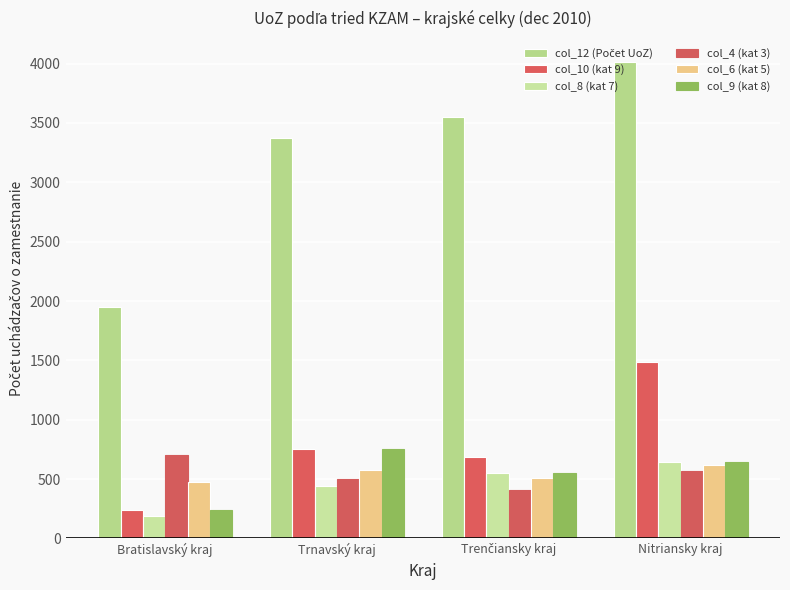

What is the difference between the col_8 (kat 7) values at Trenčiansky kraj and Nitriansky kraj?

99